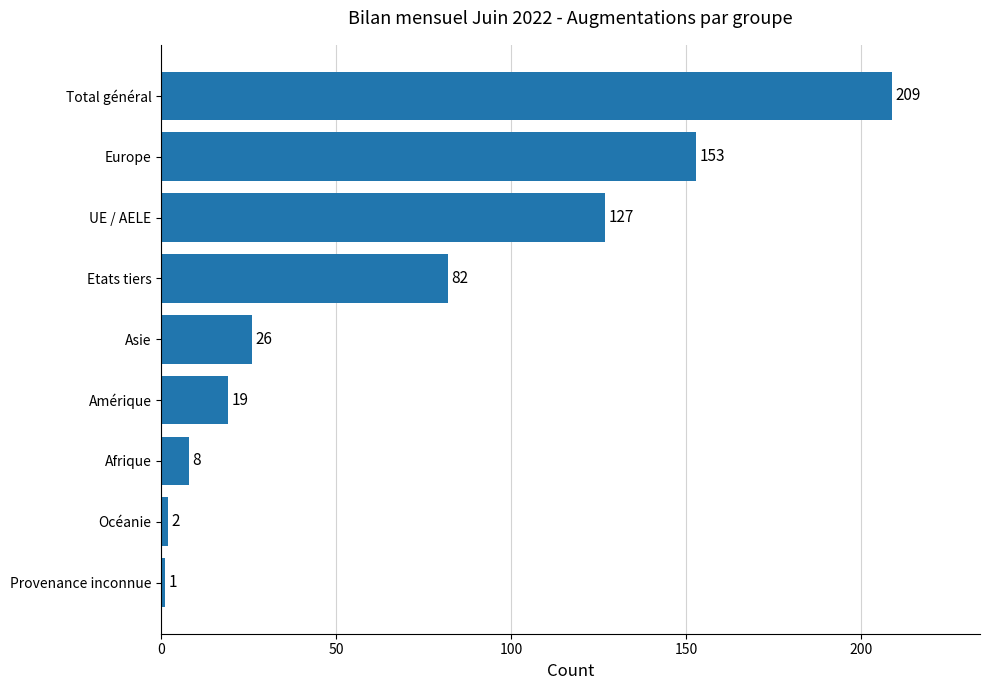

How many series are shown in this chart?

1